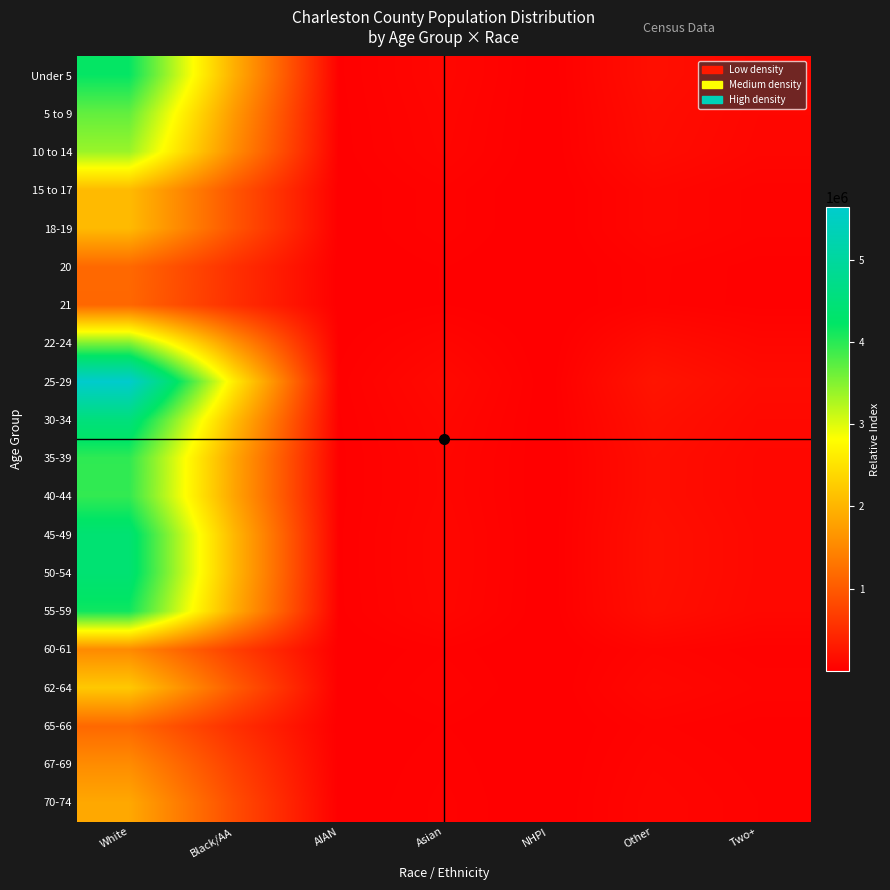

Between NHPI and White, which is larger?

White